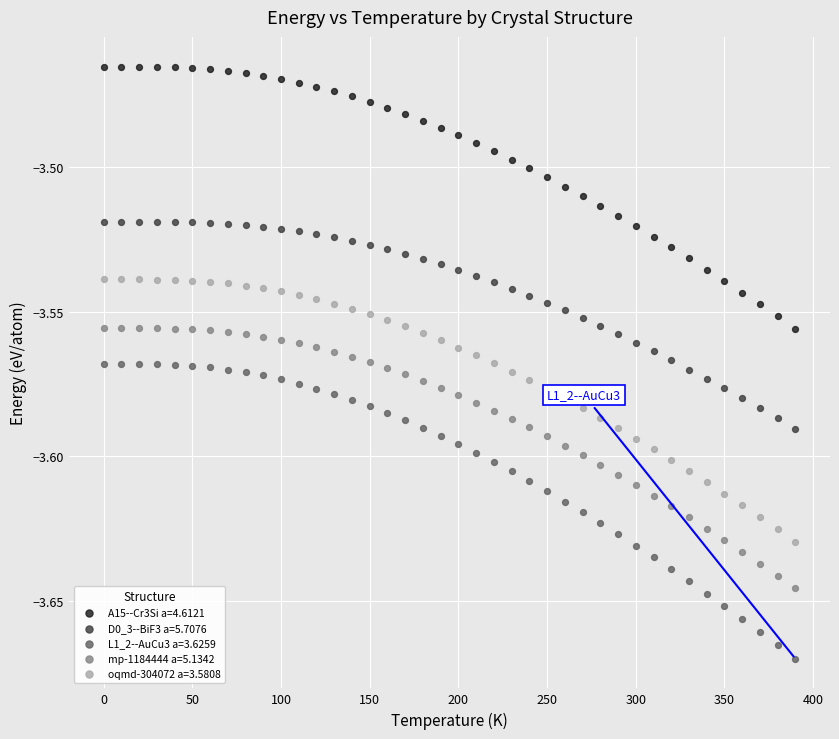

What are all the series names shown in the legend?

A15--Cr3Si a=4.6121, D0_3--BiF3 a=5.7076, L1_2--AuCu3 a=3.6259, mp-1184444 a=5.1342, oqmd-304072 a=3.5808